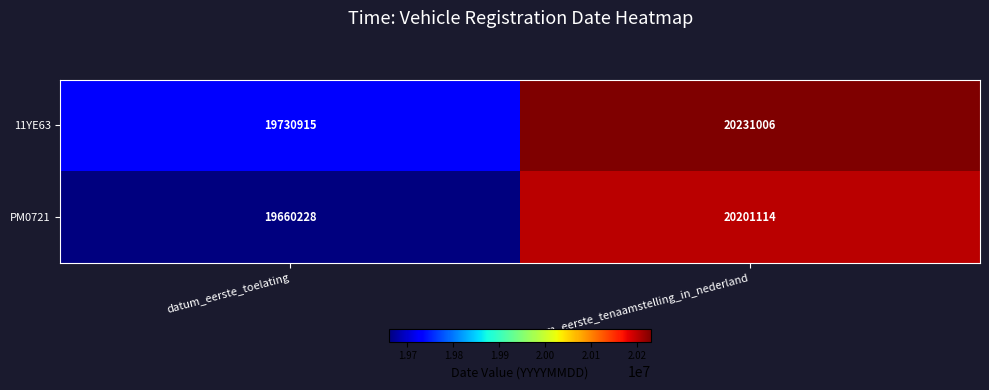

What is the maximum value shown in the chart?

20231006